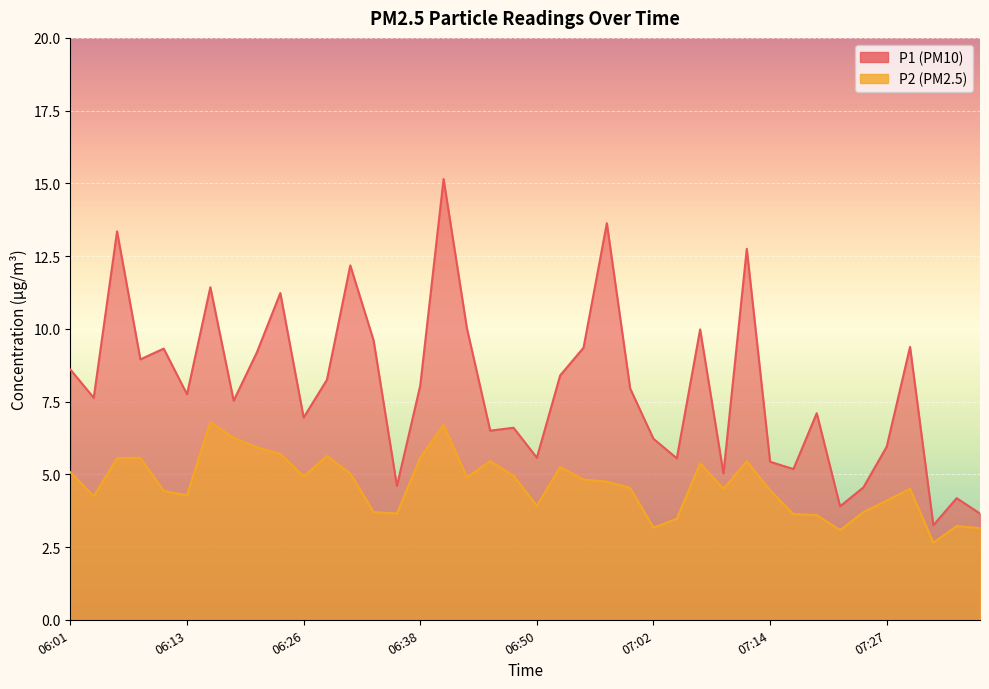

Rank the categories by P2 value from lowest to highest.

07:31, 07:22, 07:36, 07:02, 07:34, 07:05, 07:19, 07:17, 06:35, 06:33, 07:24, 06:50, 07:27, 06:04, 06:13, 06:11, 07:14, 07:10, 07:29, 07:00, 06:57, 06:55, 06:43, 06:26, 06:48, 06:30, 06:01, 06:52, 07:07, 06:45, 07:12, 06:06, 06:09, 06:38, 06:28, 06:23, 06:21, 06:18, 06:40, 06:16